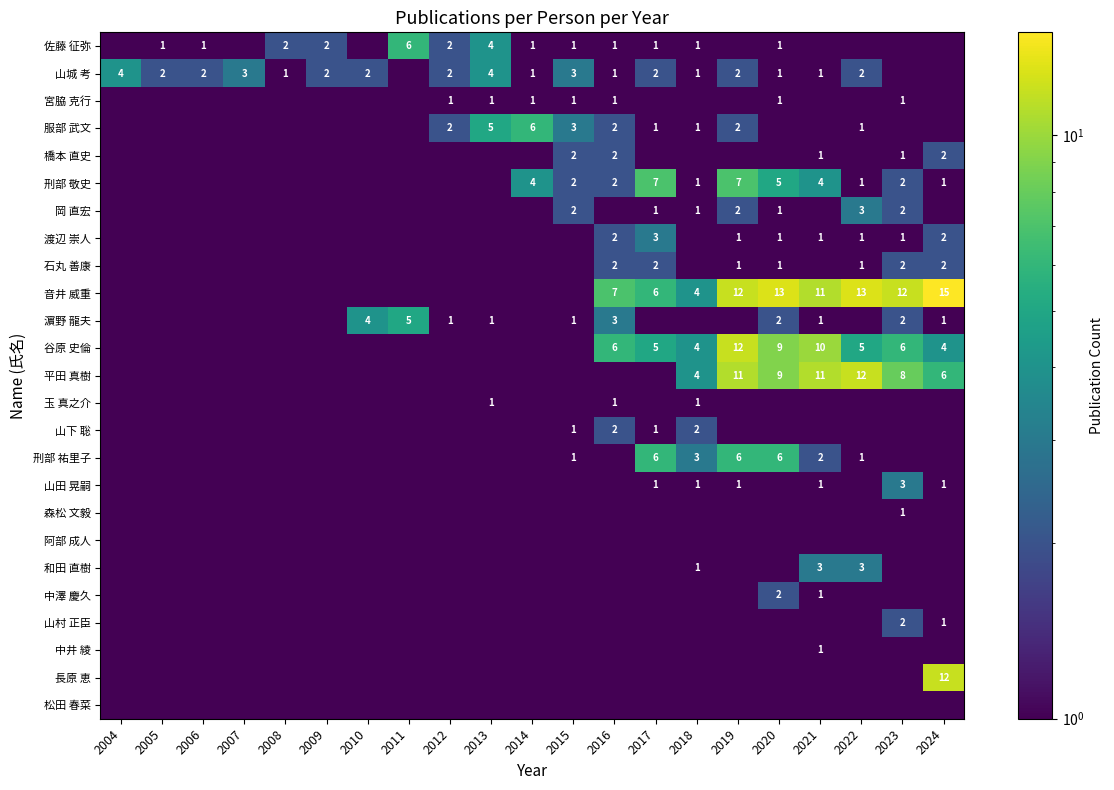

How many categories are shown in the chart?

21